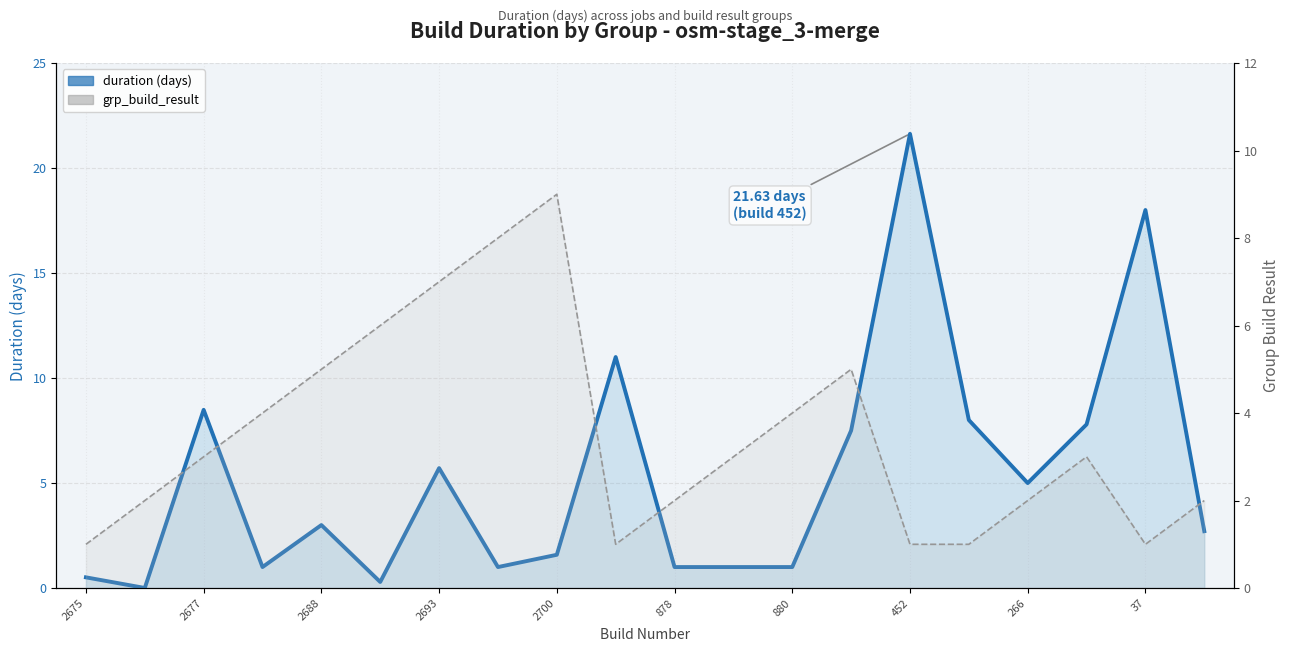

Which series has the largest range (max minus min)?

duration